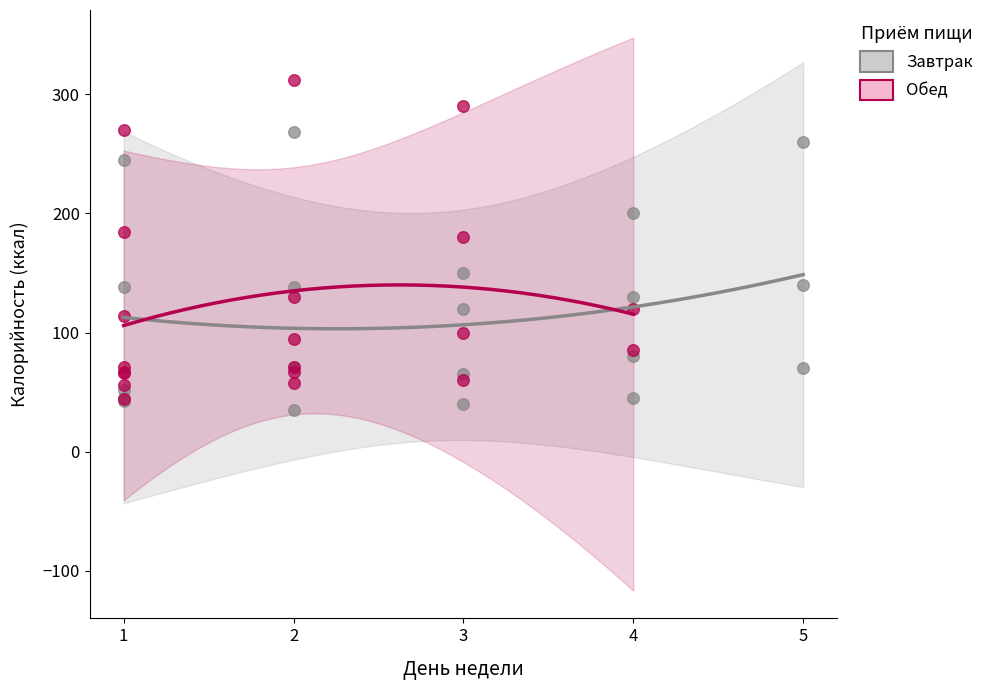

Which series reaches the minimum Y coordinate?

Завтрак